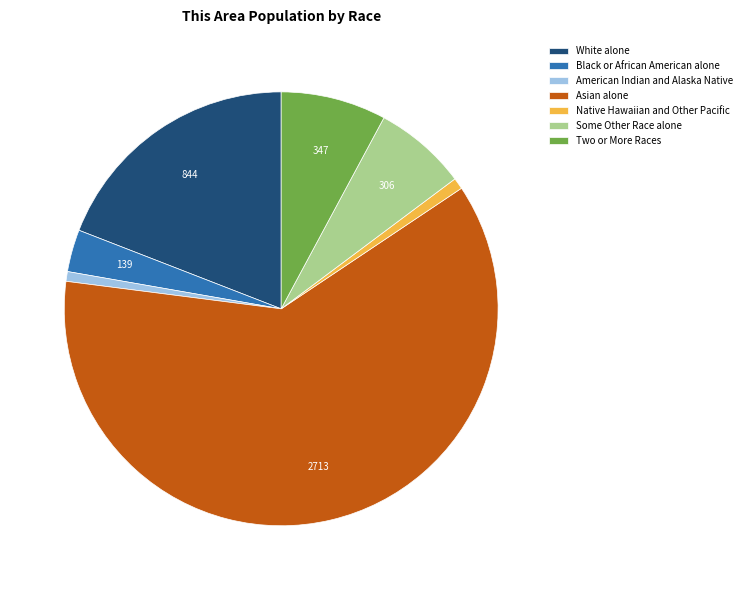

Is it true that American Indian and Alaska Native is 11% of the pie?

False